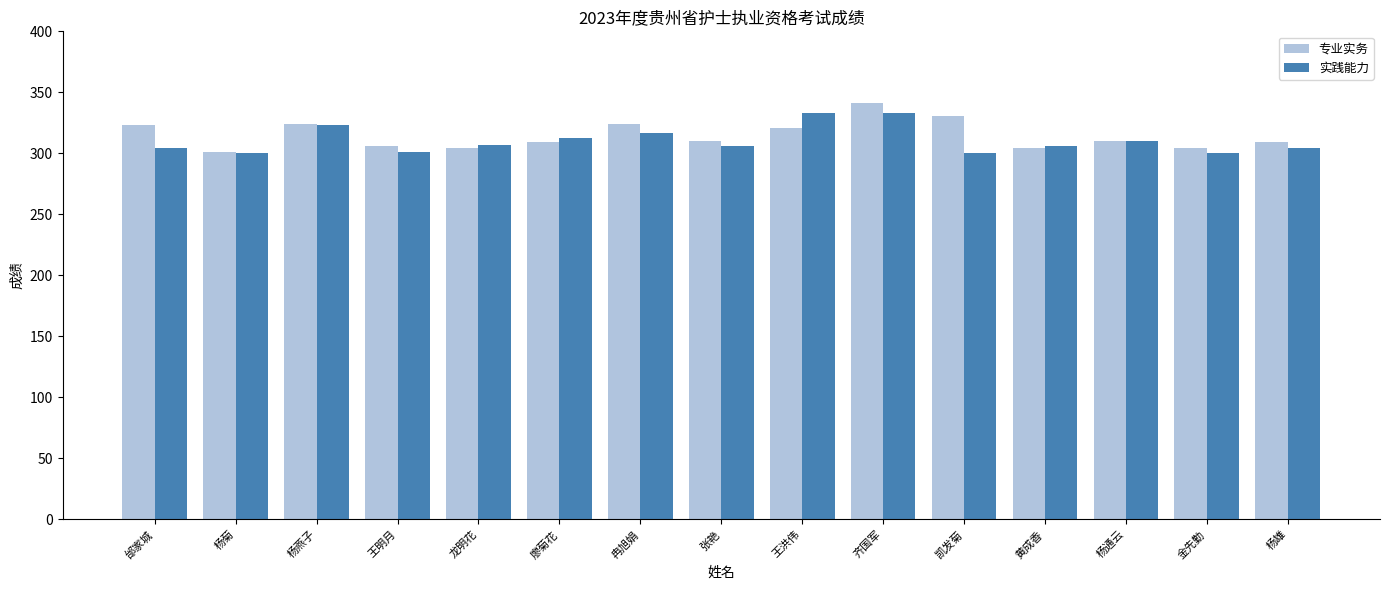

The 实践能力 series shows 306 at 张艳. True or false?

True